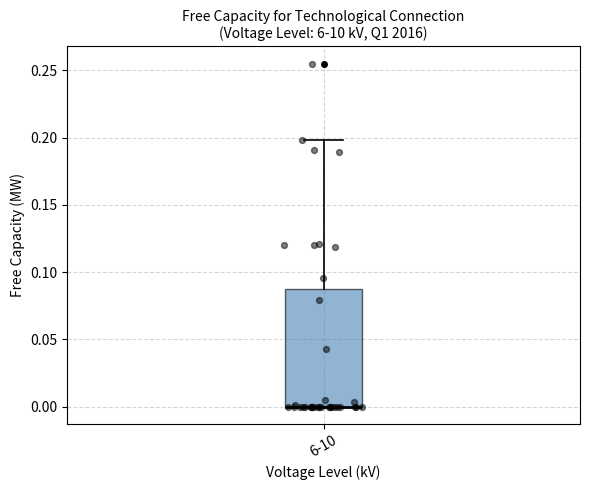

Where is the lower edge of the box for 6-10 on the y-axis? The values are not printed on the chart, so give them approximately, as read against the axis.

0.00